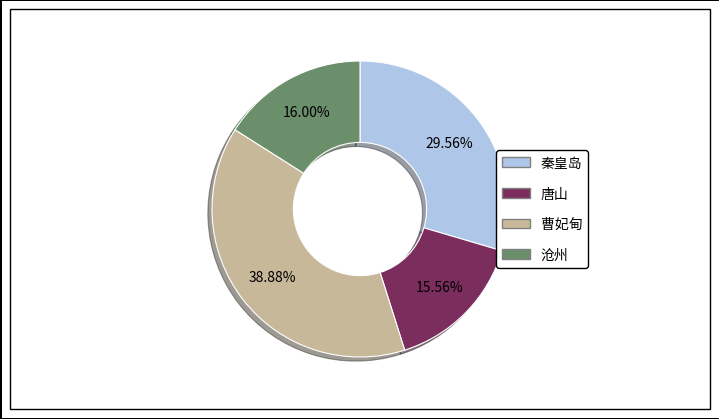

The 曹妃甸 slice represents 52% of the pie. True or false?

False